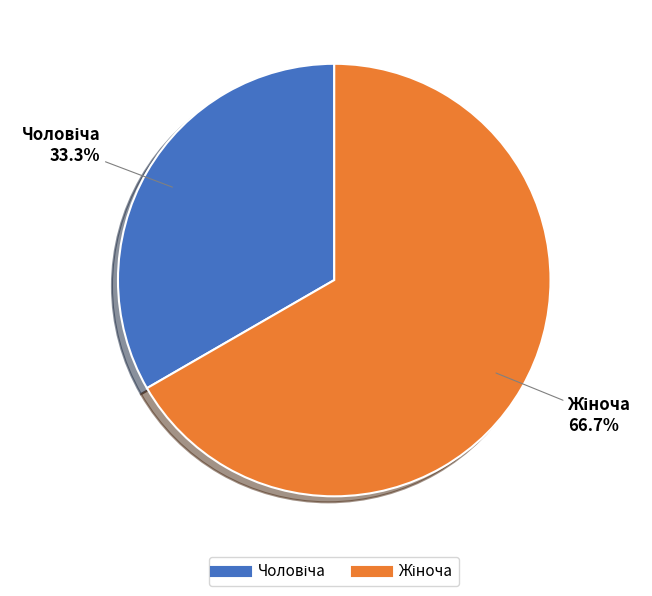

Does any single category account for the majority?

Yes